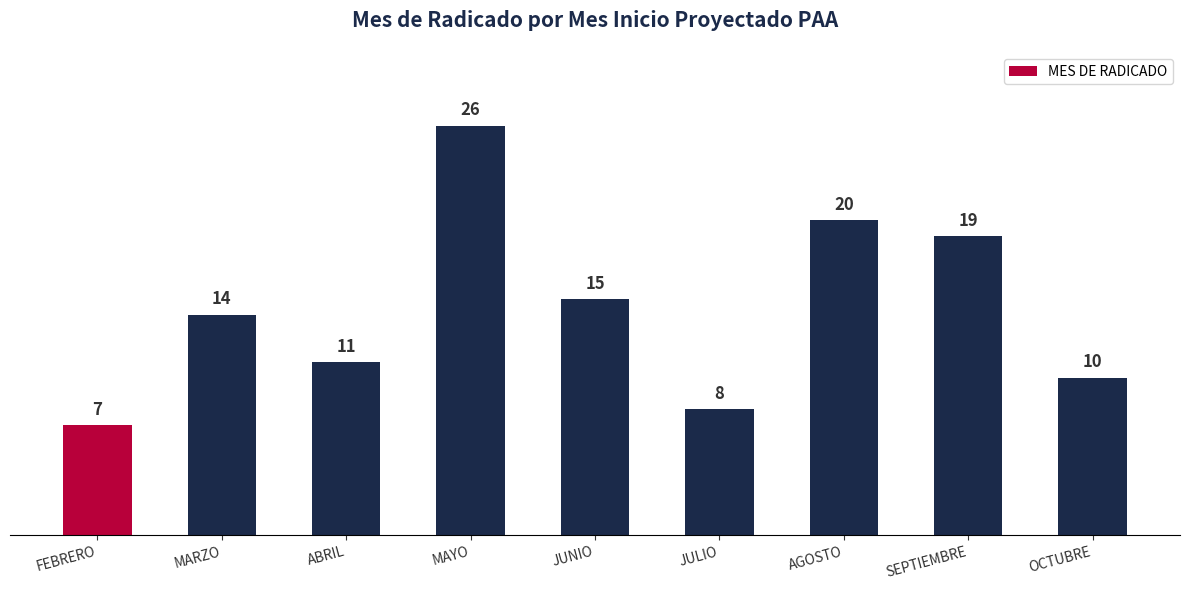

What is the ratio of the value at AGOSTO to the value at JUNIO?

1.3